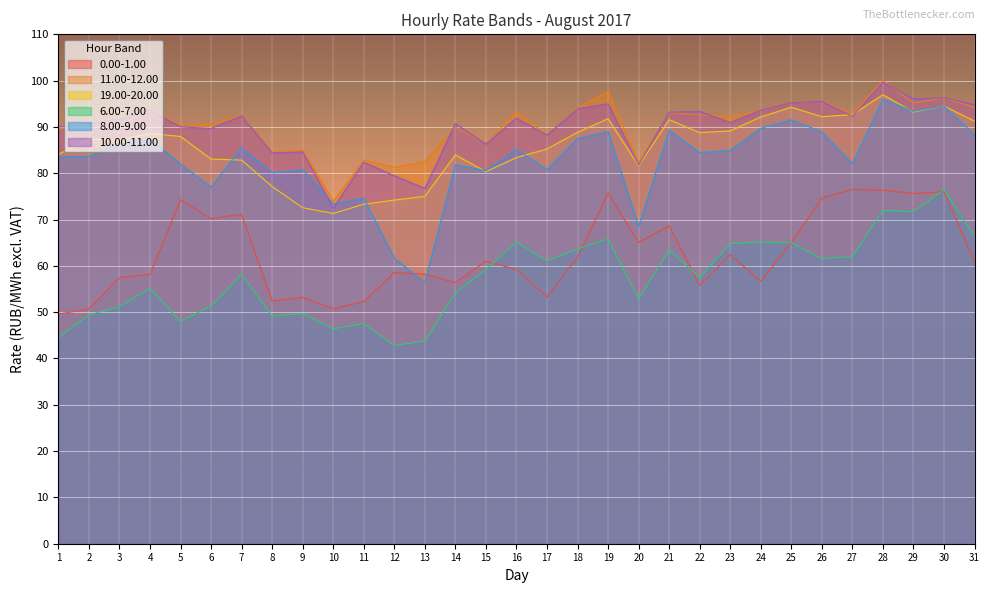

At which label is 11.00-12.00 closest to 86?

15